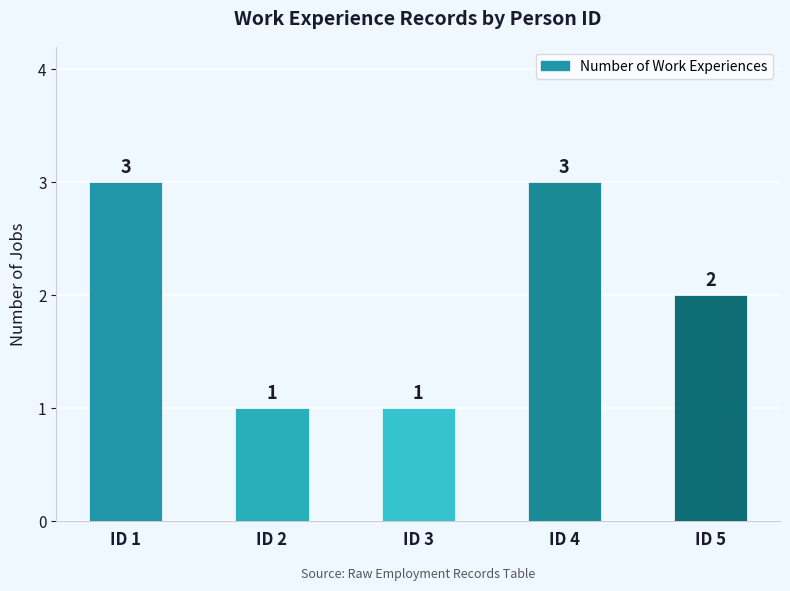

What is the average value?

2